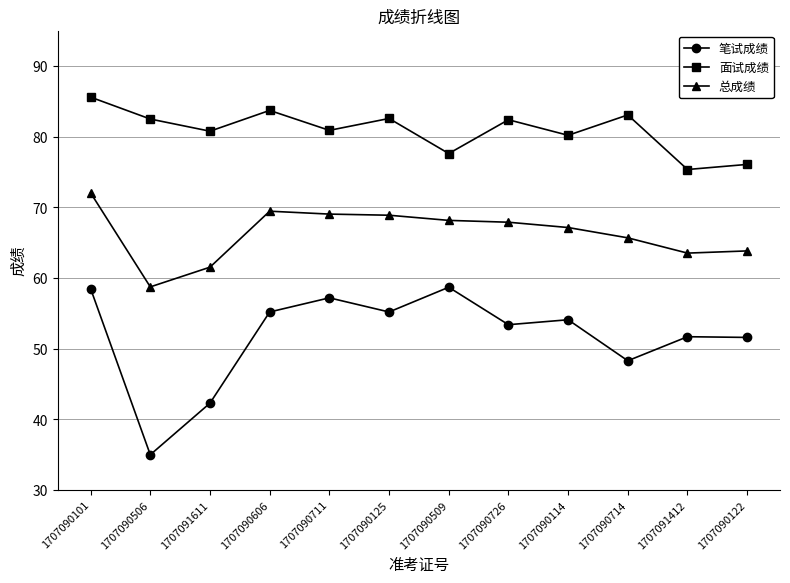

Which series has the largest total across all categories?

面试成绩